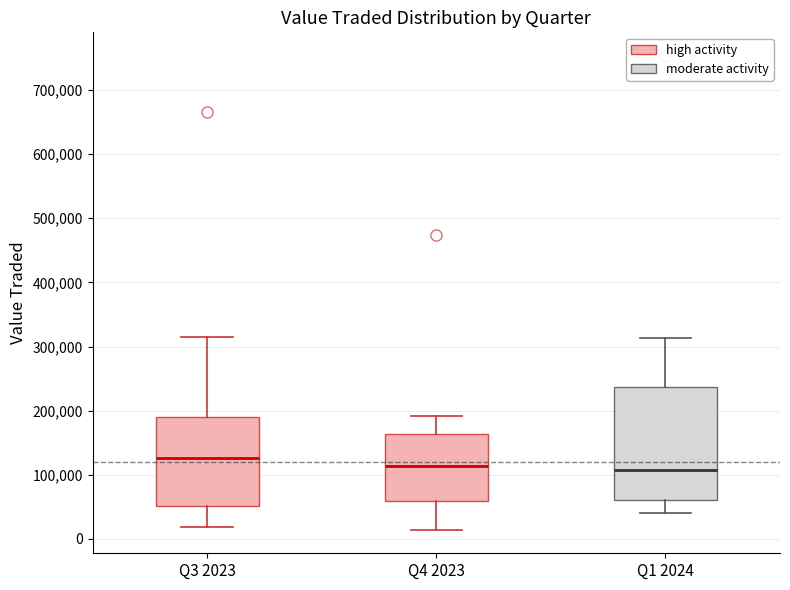

Where does the lower whisker of the box for Q1 2024 end on the y-axis? The values are not printed on the chart, so give them approximately, as read against the axis.

40000